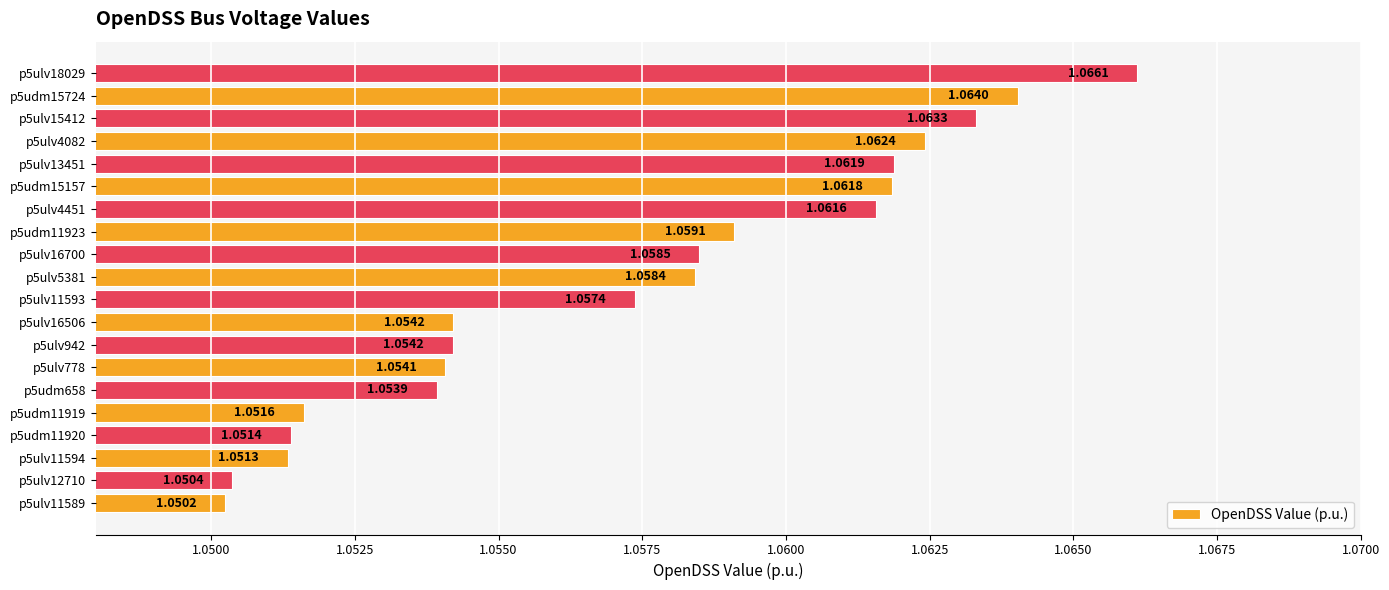

How many values are between 1 and 2?

20